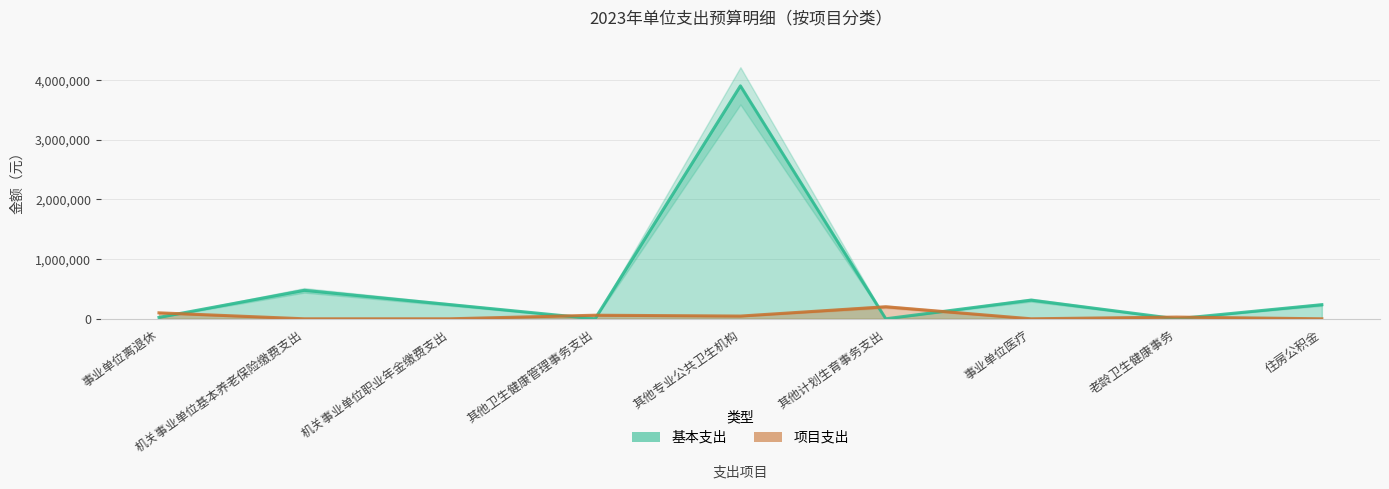

At which category does 项目支出 reach its first local valley?

其他专业公共卫生机构